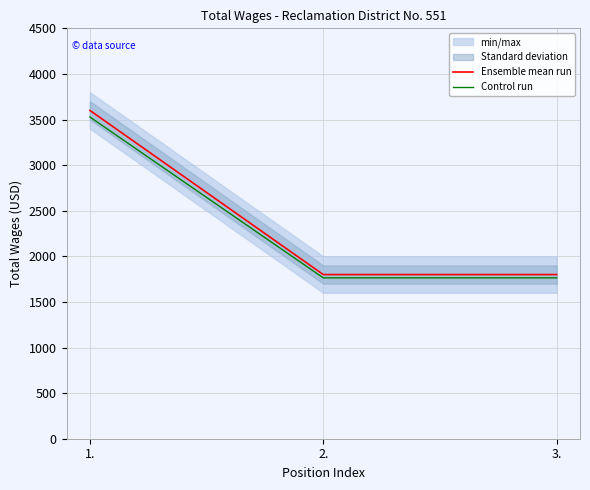

Is the value of Control run at 2. greater than the value of Ensemble mean run at 2.?

No